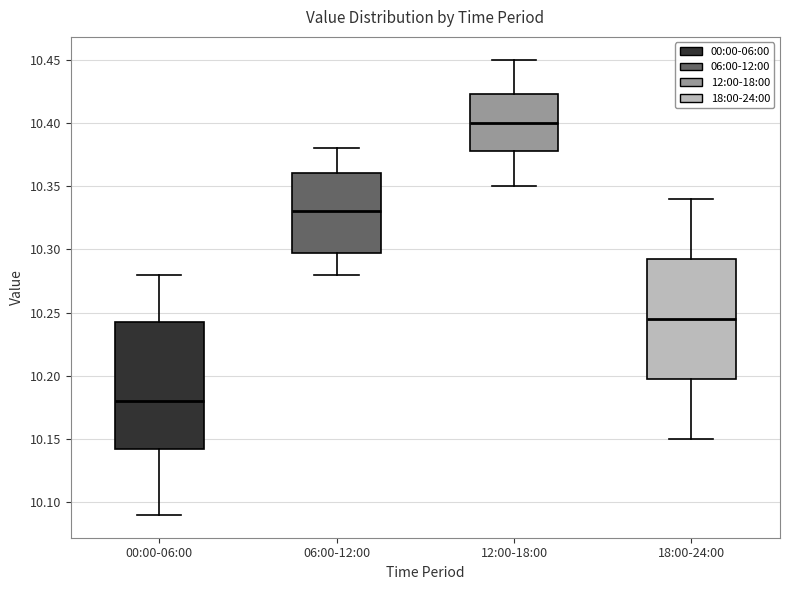

Where does the lower whisker of the box for 06:00-12:00 end on the y-axis? The values are not printed on the chart, so give them approximately, as read against the axis.

10.280